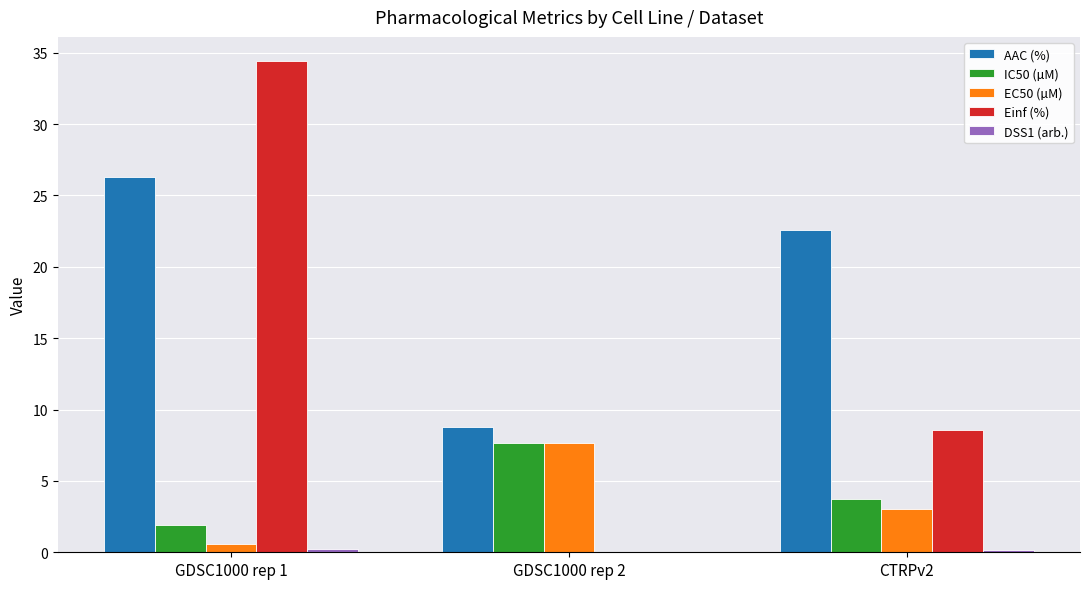

How many series are shown in this chart?

5